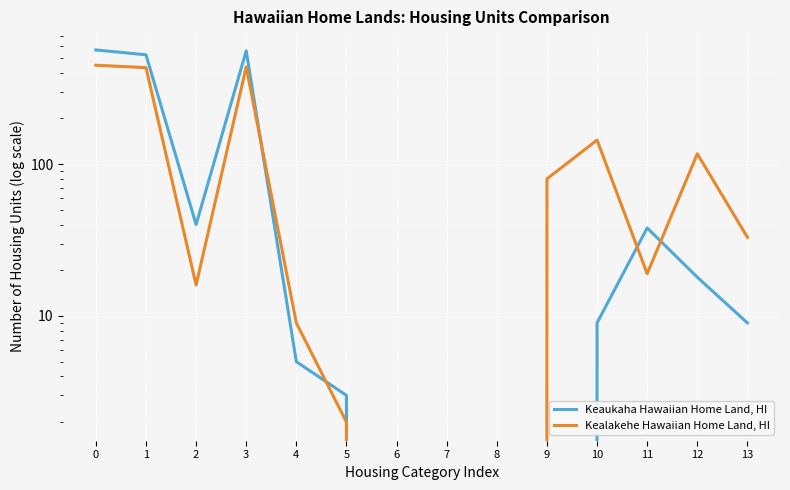

True or false: Keaukaha Hawaiian Home Land, HI has more than 2 points higher than both neighbors.

False